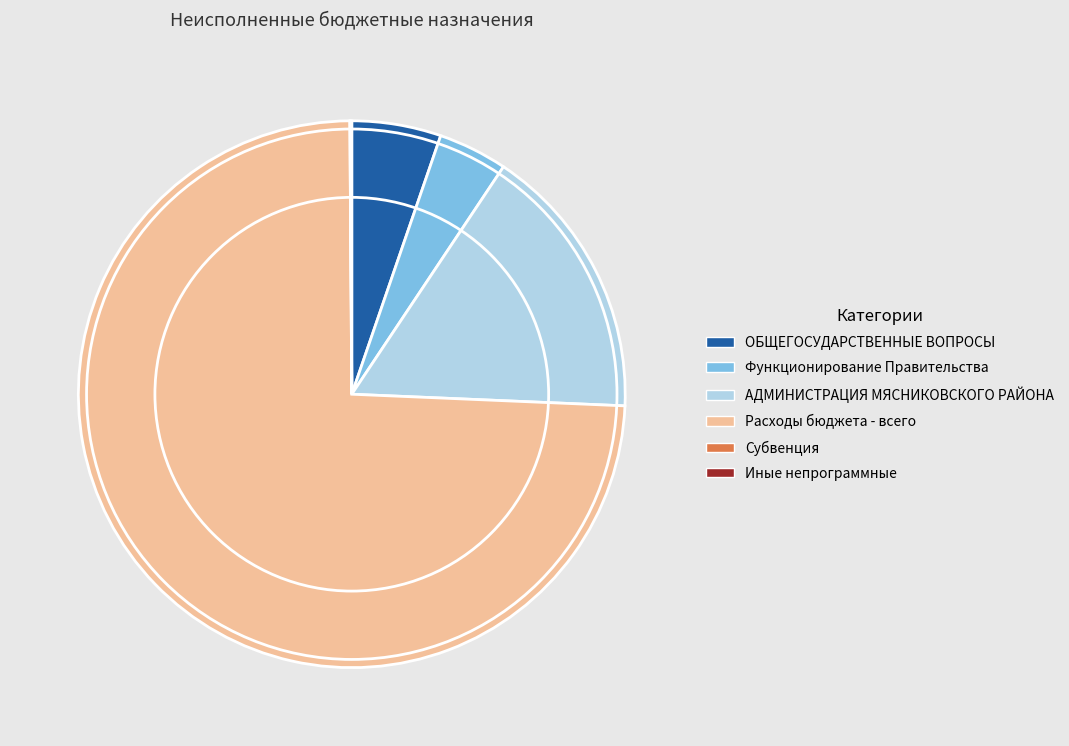

Which has a higher value, Расходы бюджета - всего or ОБЩЕГОСУДАРСТВЕННЫЕ ВОПРОСЫ?

Расходы бюджета - всего